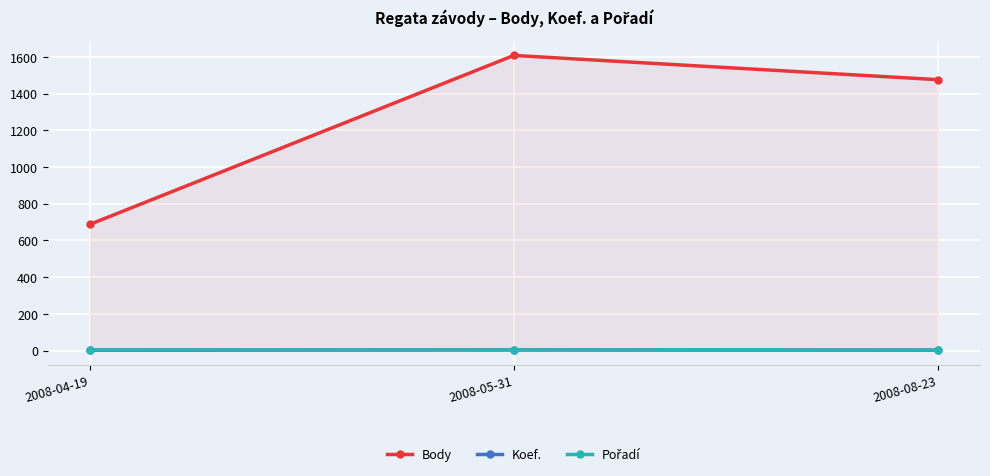

What is the sum of the Body values at 2008-05-31 and 2008-04-19?

2296